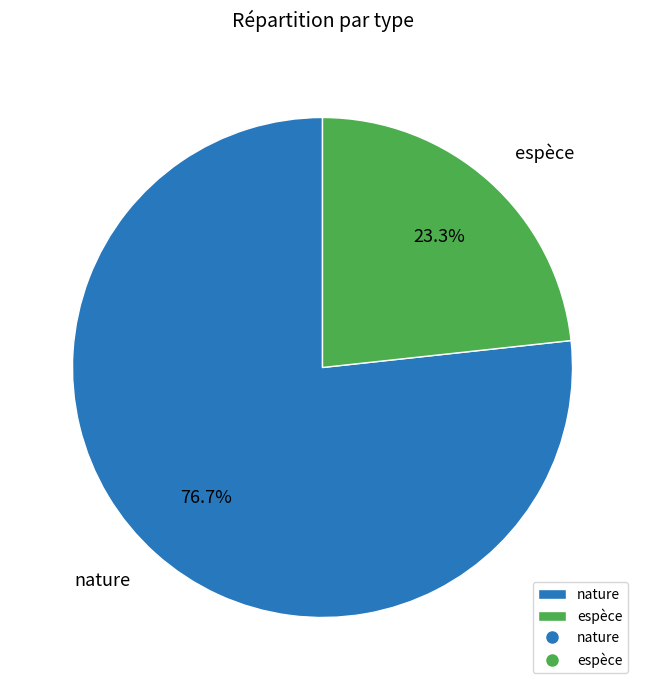

True or false: espèce accounts for 23% of the total.

True